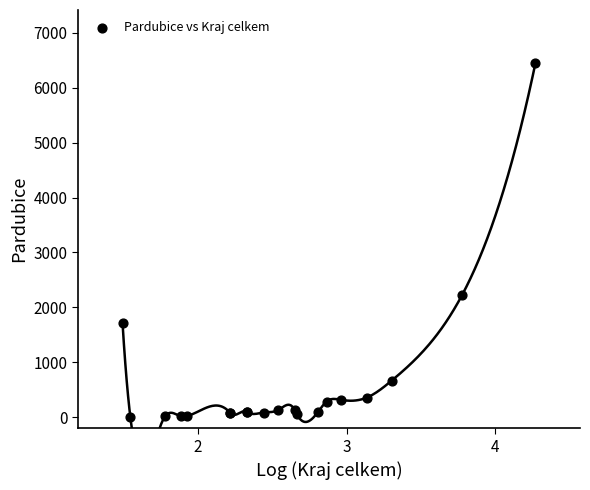

What Y value in the scatter plot is closest to 3224?

2231